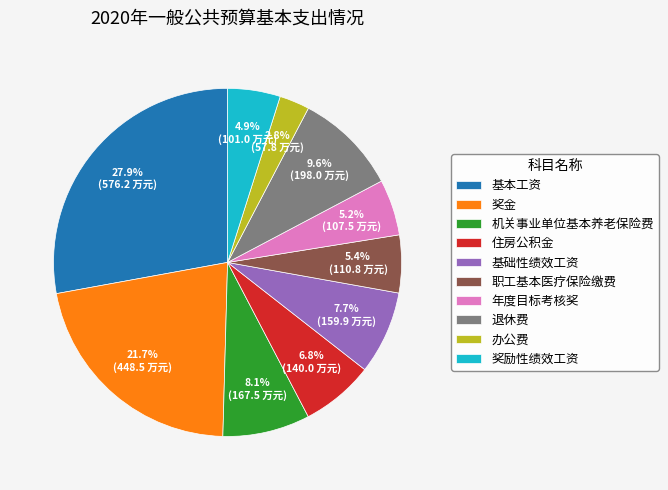

True or false: 奖金 accounts for 22% of the total.

True